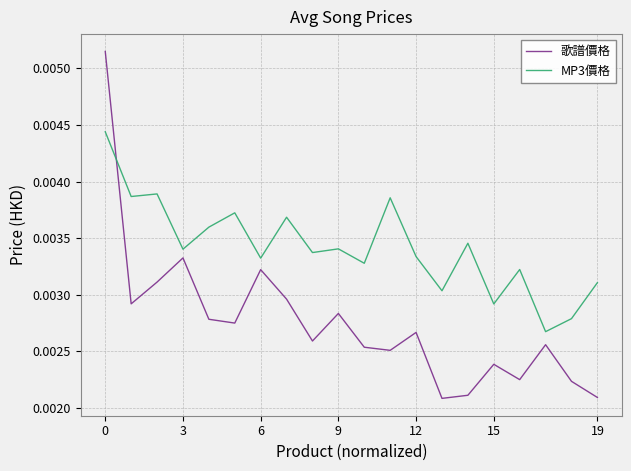

How many times do 歌譜價格 and MP3價格 cross each other?

1